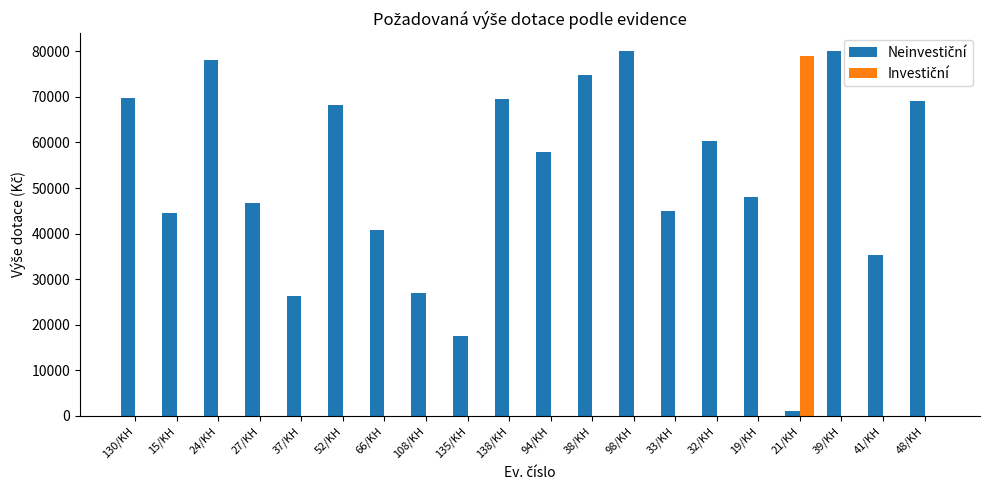

What is the greatest value displayed?

80000